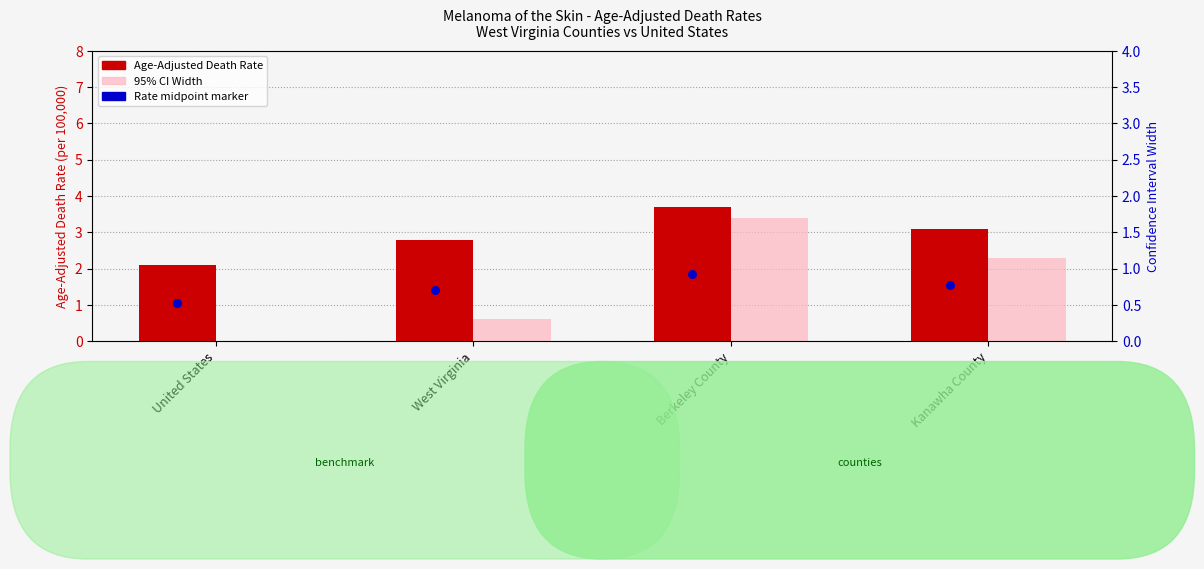

Which series reaches the maximum Y coordinate?

Age-Adjusted Death Rate